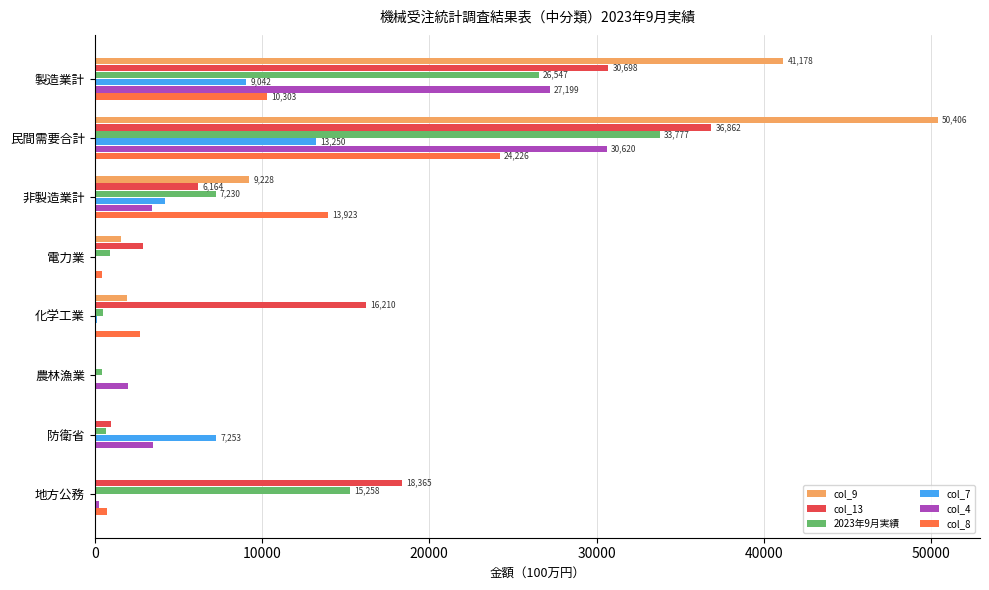

Which category has the highest value in the col_13 series?

民間需要合計